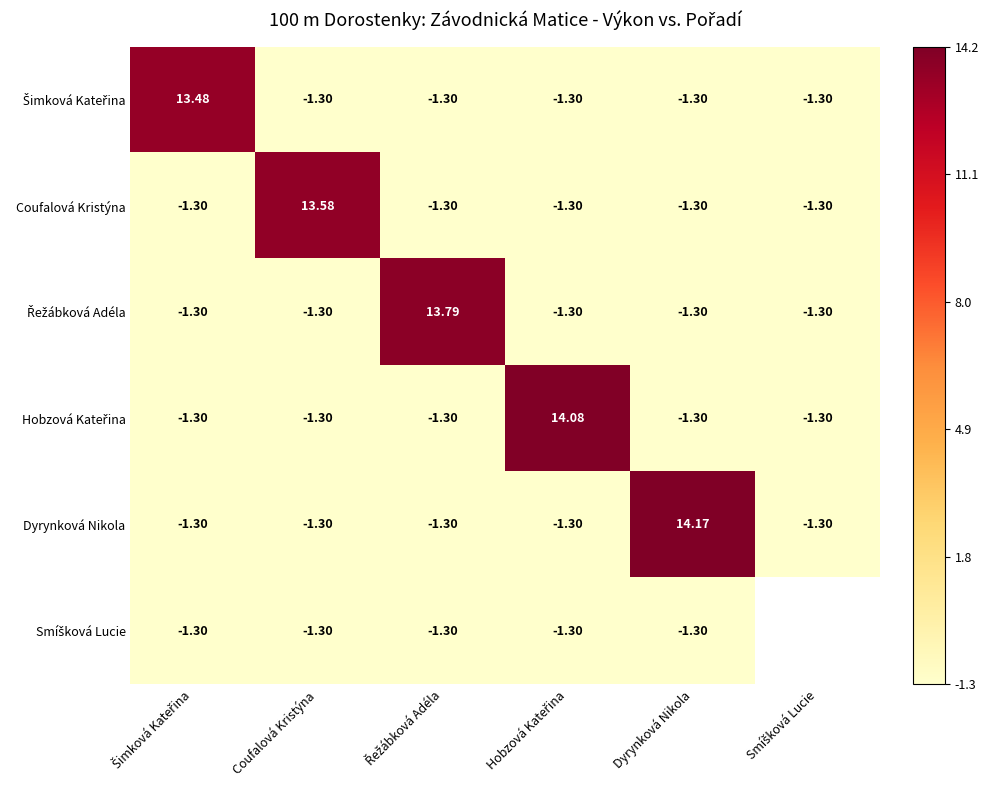

What is the total value across all series at Řežábková Adéla?

1.0